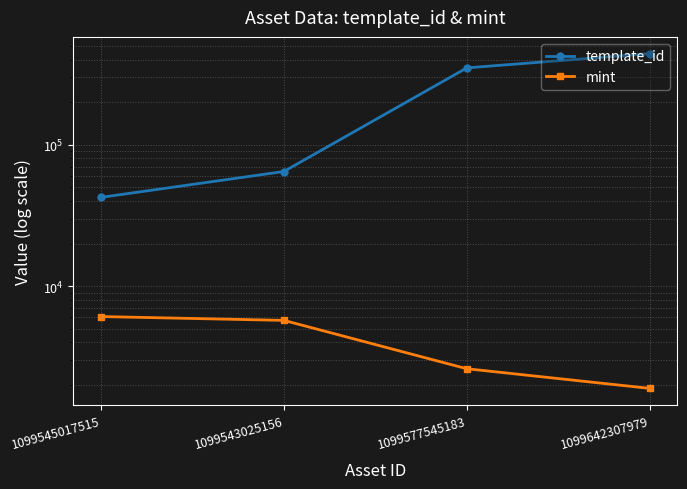

What is the difference between the second highest and second lowest values in the template_id series?

284863